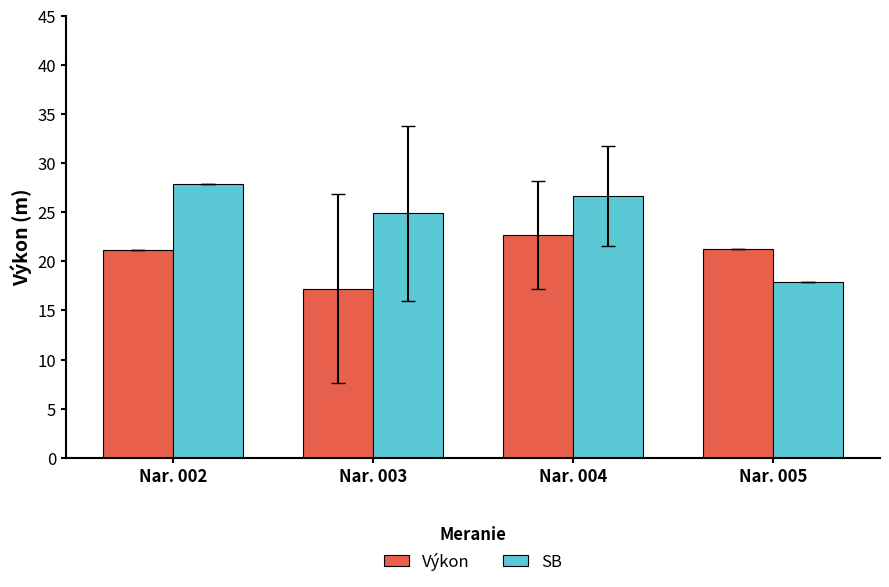

Which series has the largest total across all categories?

SB